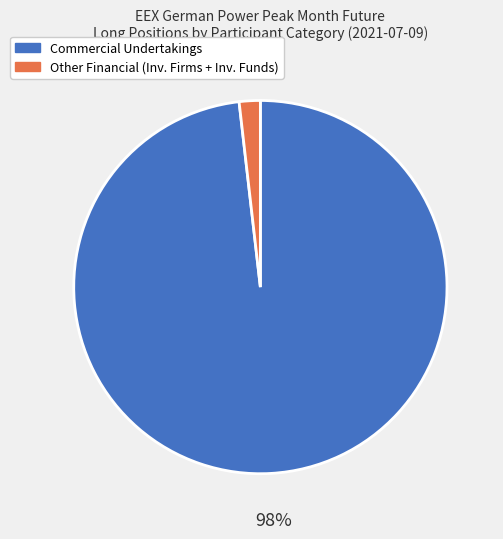

True or false: Commercial Undertakings accounts for 83% of the total.

False